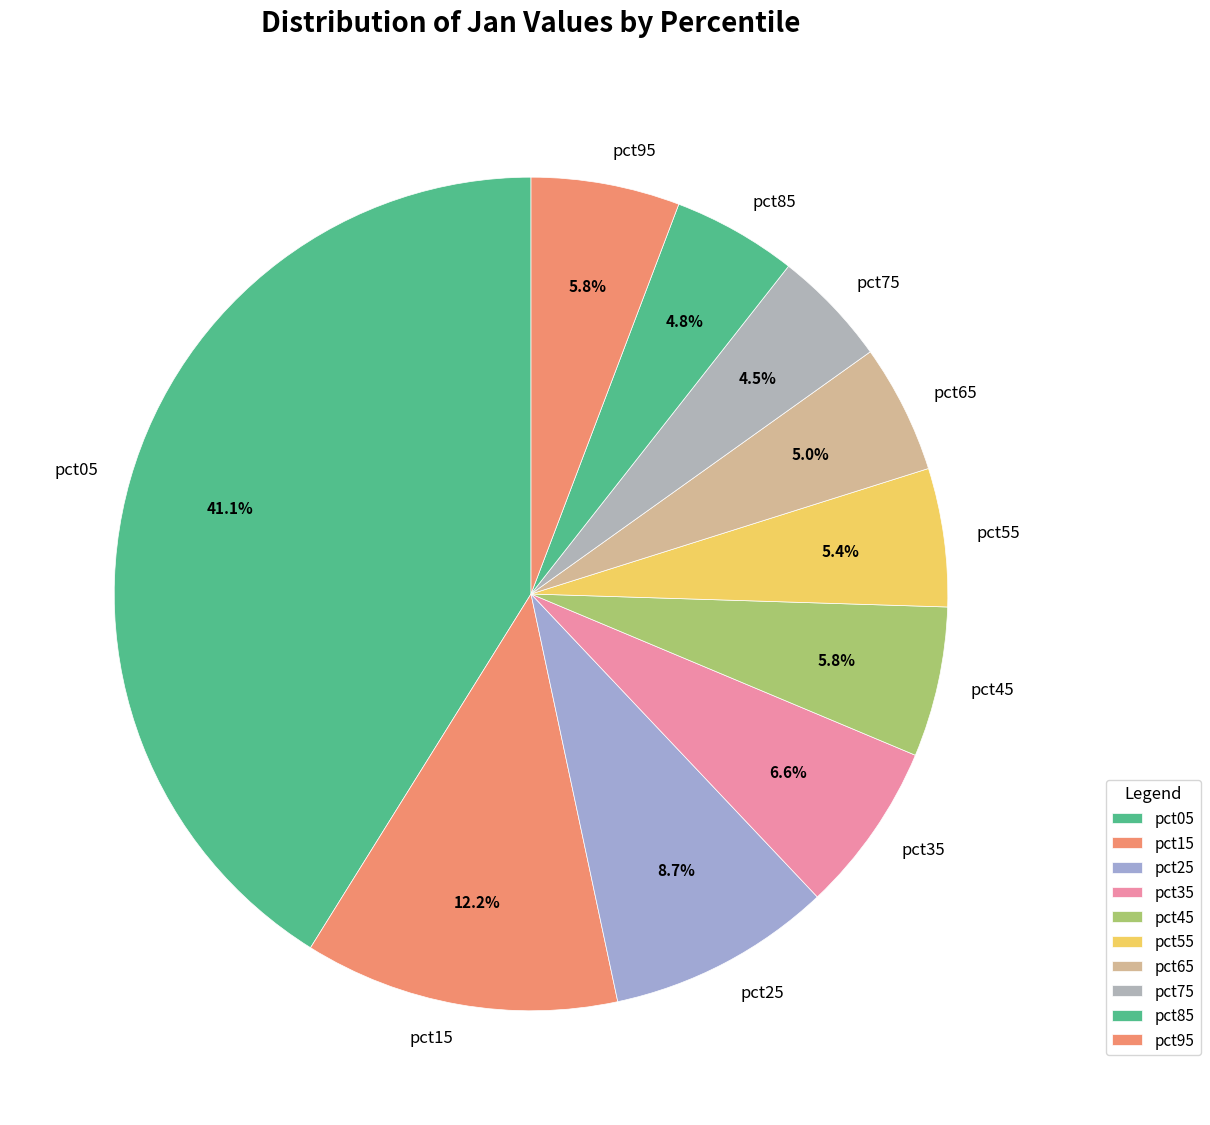

Which category has the biggest portion of the pie?

pct05